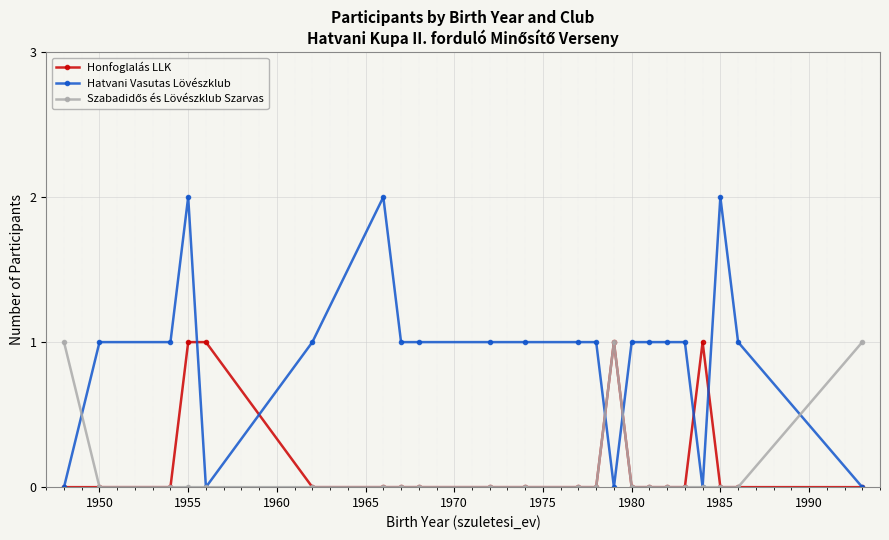

Which series has the widest spread of values?

Hatvani Vasutas Lövészklub